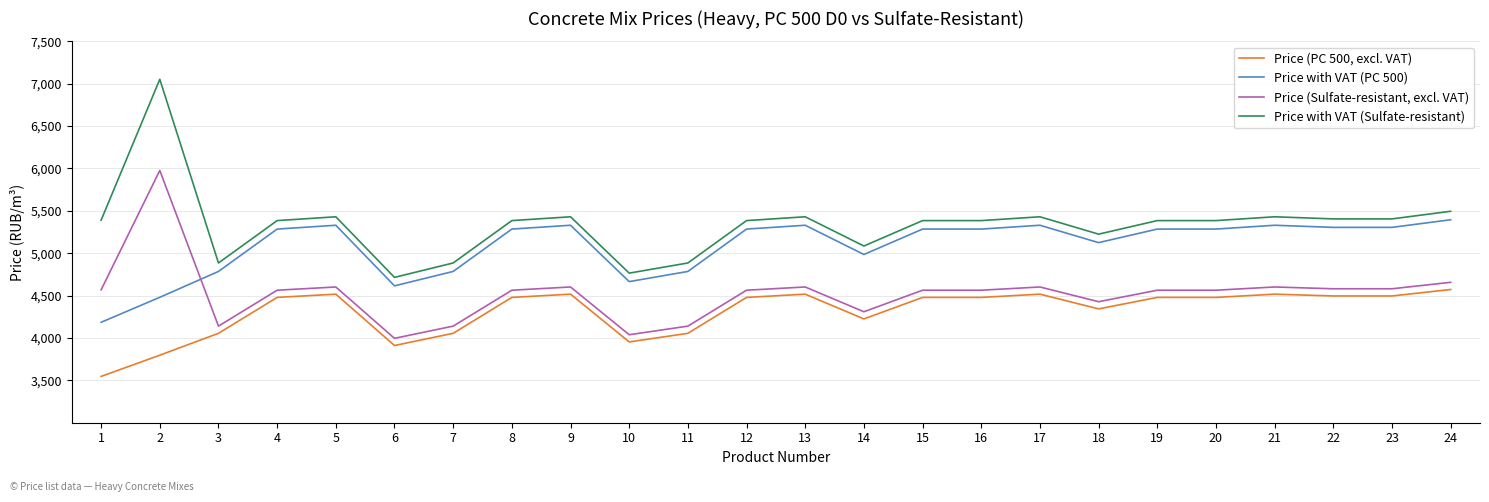

What value does the Price with VAT (PC 500) series have at 4?

5285.0